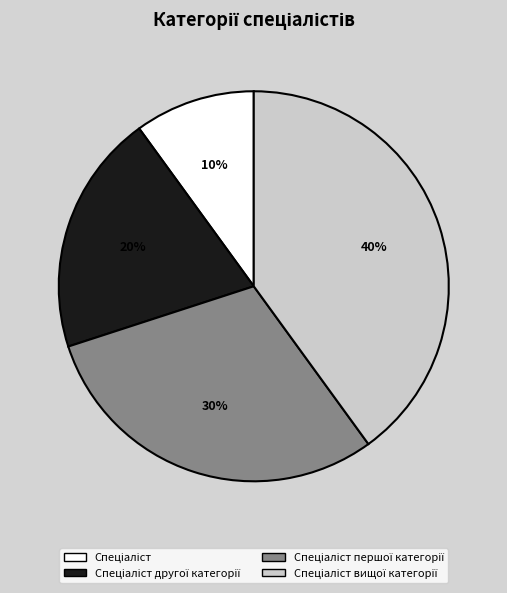

Is there a majority slice in this chart?

No